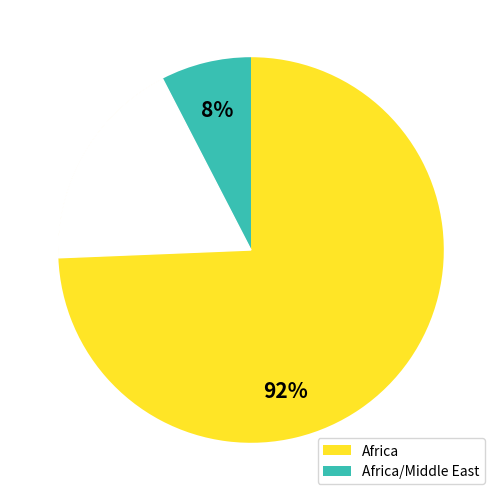

Does Africa account for over 50% of the chart?

Yes